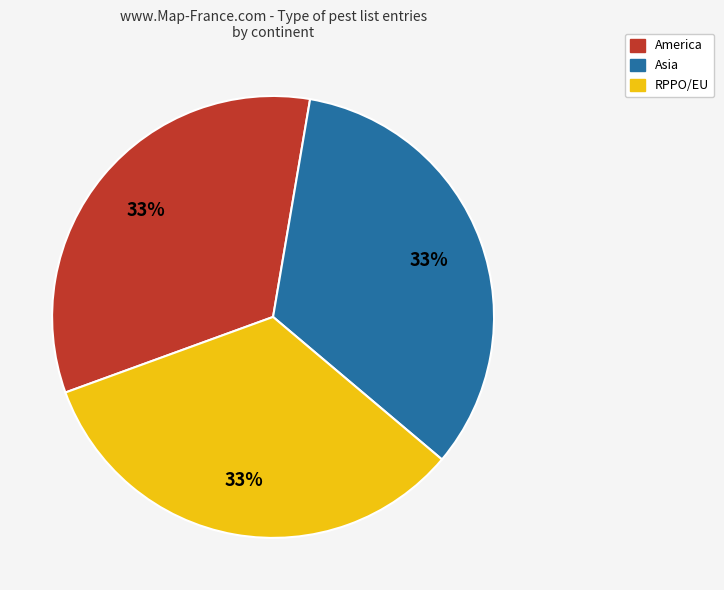

Combined, do RPPO/EU and America account for over 50%?

Yes